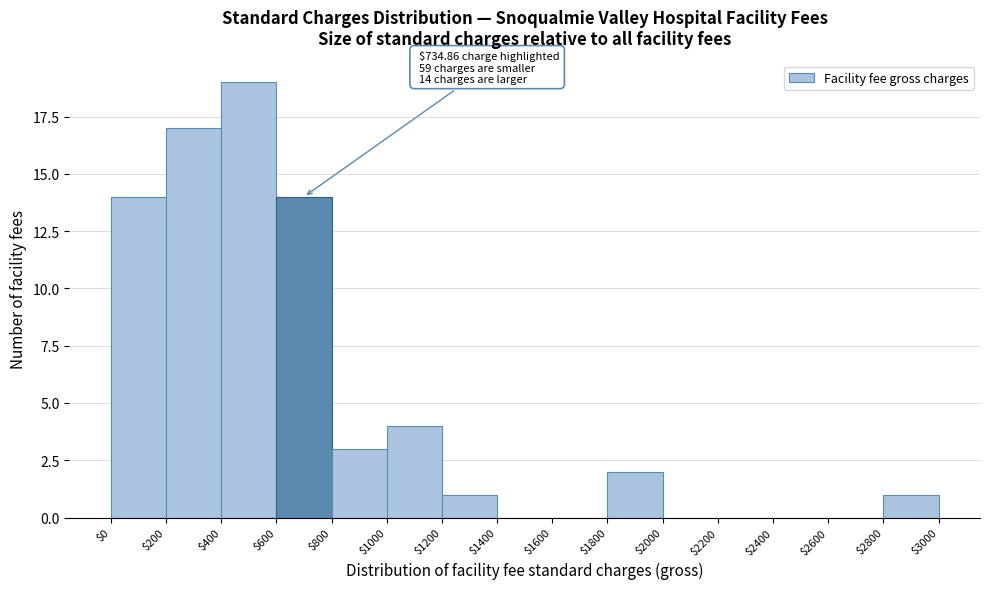

Over which range of the x-axis is the bar tallest?

$400 to $600